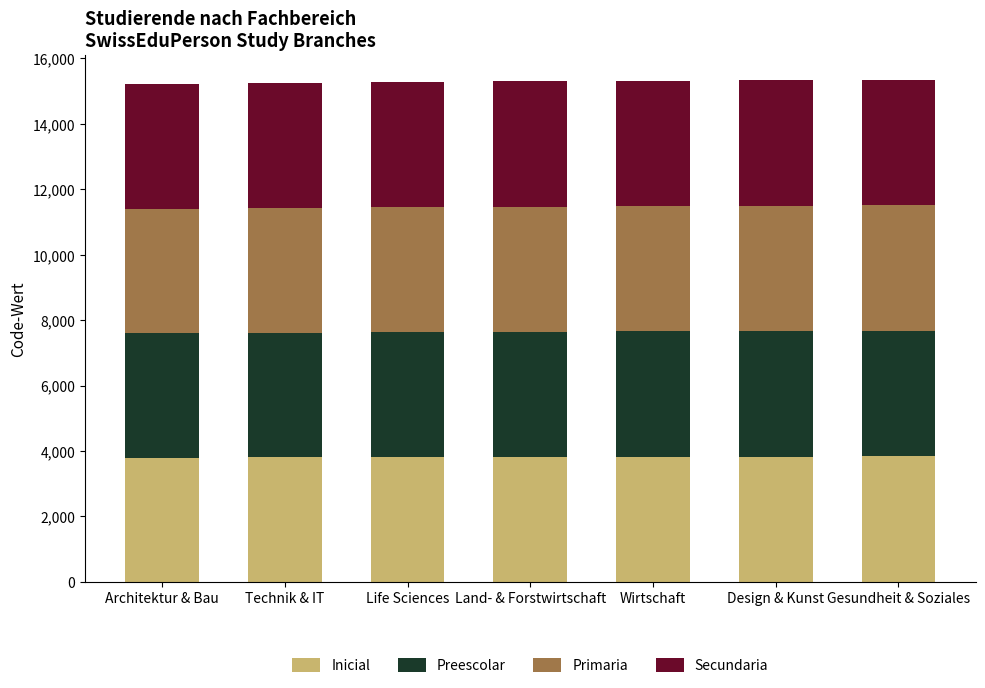

Are the bars horizontal?

No